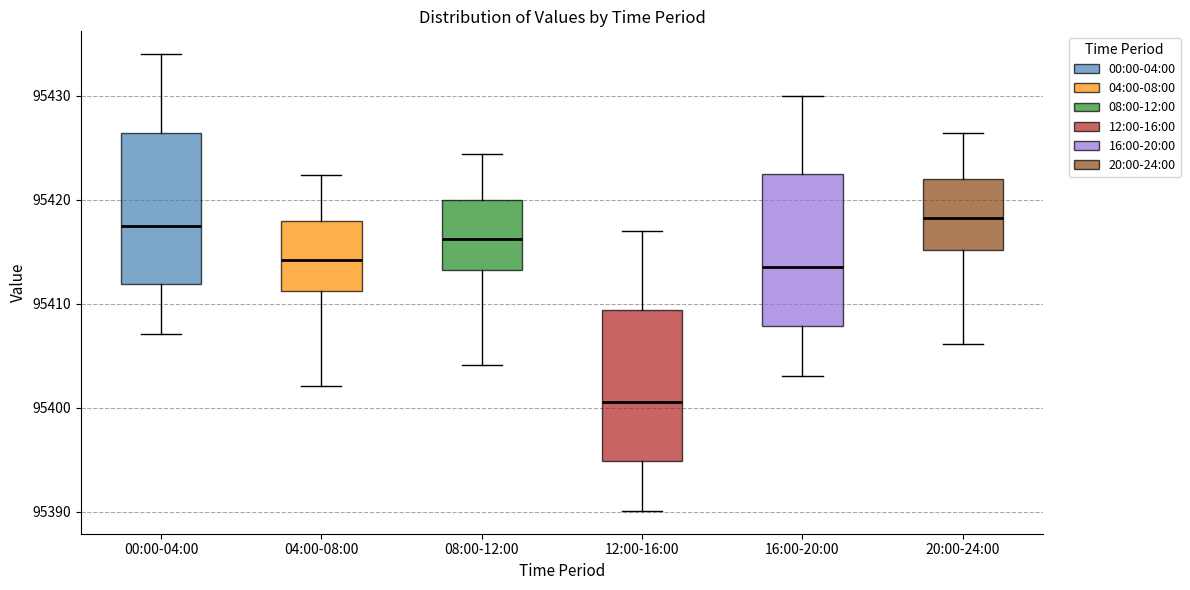

Reading left to right, read every box against the y-axis: the position of its median line, the range the box covers, and the ends of its whiskers. The values are not printed on the chart, so give them approximately, as read against the axis.

00:00-04:00: median 95418, box 95412 to 95426, whiskers 95407 to 95434
04:00-08:00: median 95414, box 95411 to 95418, whiskers 95402 to 95422
08:00-12:00: median 95416, box 95413 to 95420, whiskers 95404 to 95424
12:00-16:00: median 95401, box 95395 to 95409, whiskers 95390 to 95417
16:00-20:00: median 95414, box 95408 to 95422, whiskers 95403 to 95430
20:00-24:00: median 95418, box 95415 to 95422, whiskers 95406 to 95426